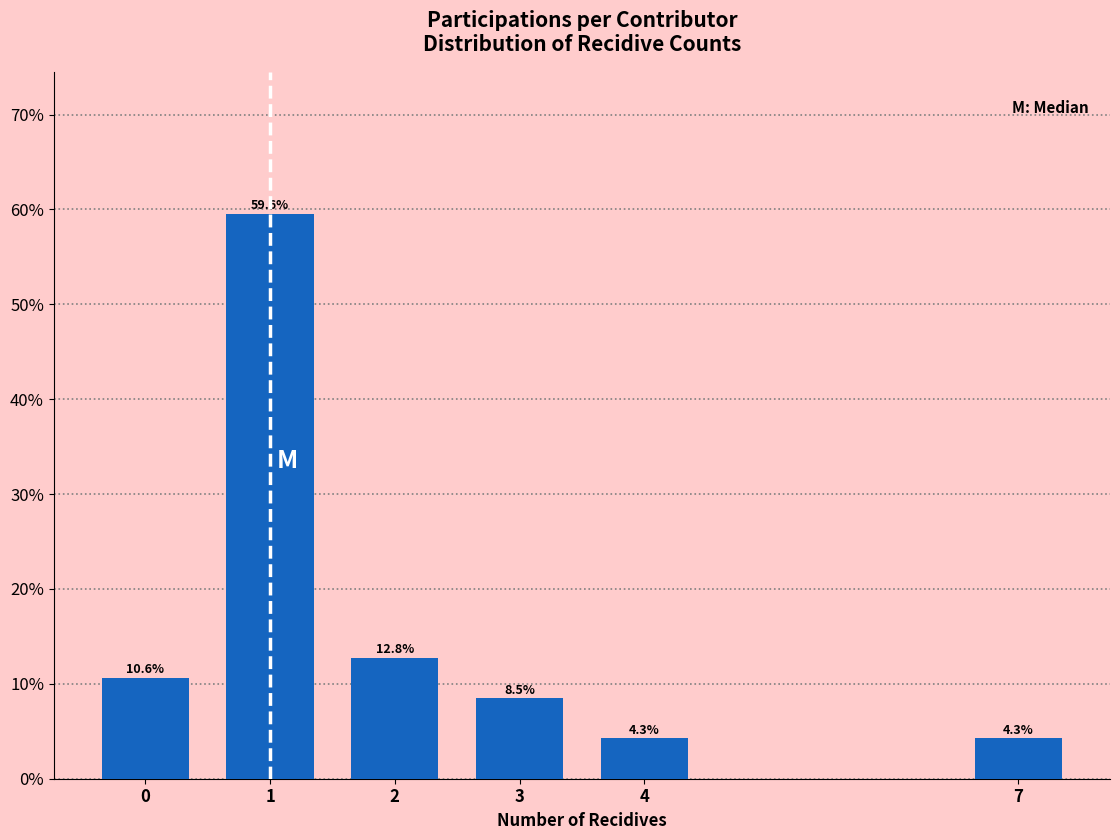

Reading left to right, what are all the values shown in this chart?

0=10.6	1=59.6	2=12.8	3=8.5	4=4.3	7=4.3